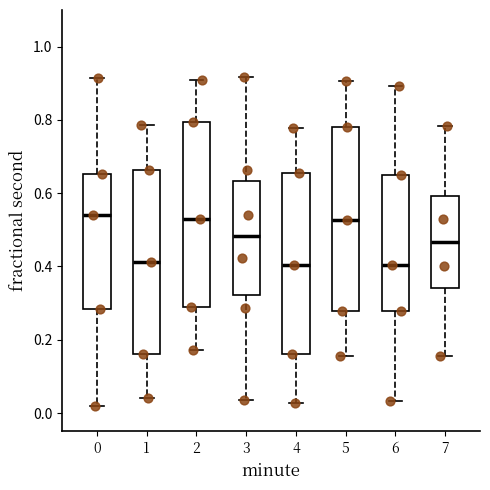

Where is the upper edge of the box at x = 6 on the y-axis? The values are not printed on the chart, so give them approximately, as read against the axis.

0.64